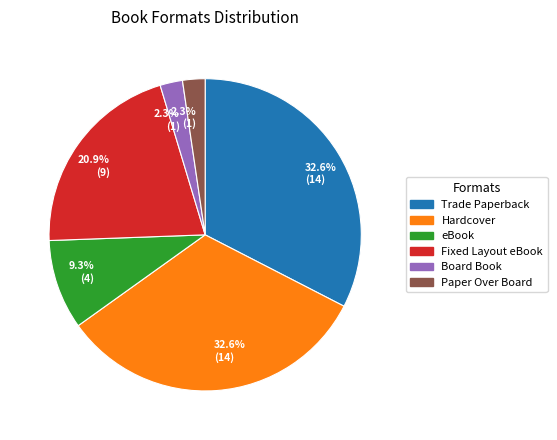

Is there a majority slice in this chart?

No